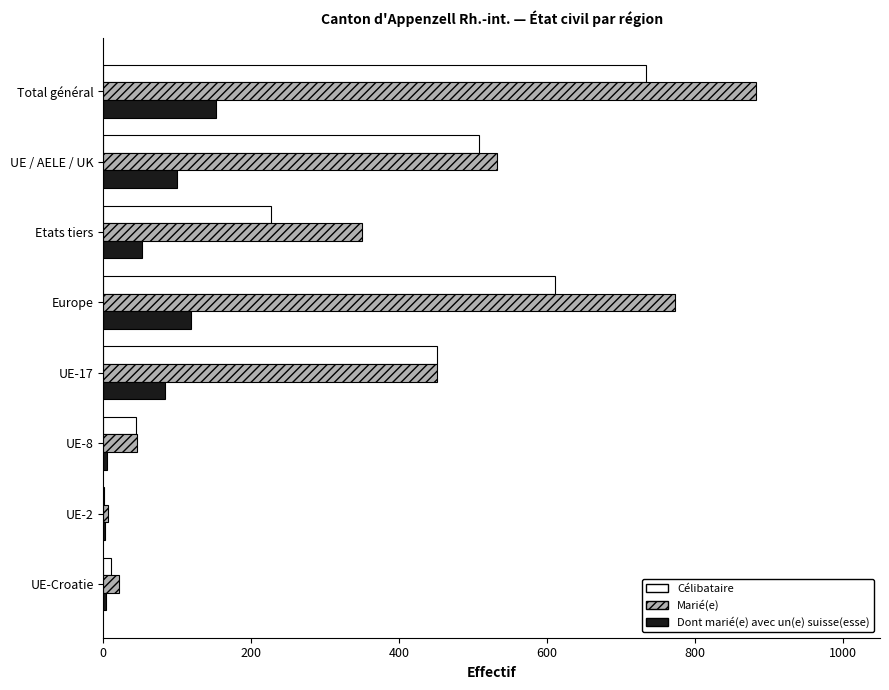

Is the value of Célibataire at UE / AELE / UK greater than the value of Dont marié(e) avec un(e) suisse(esse) at UE-8?

Yes